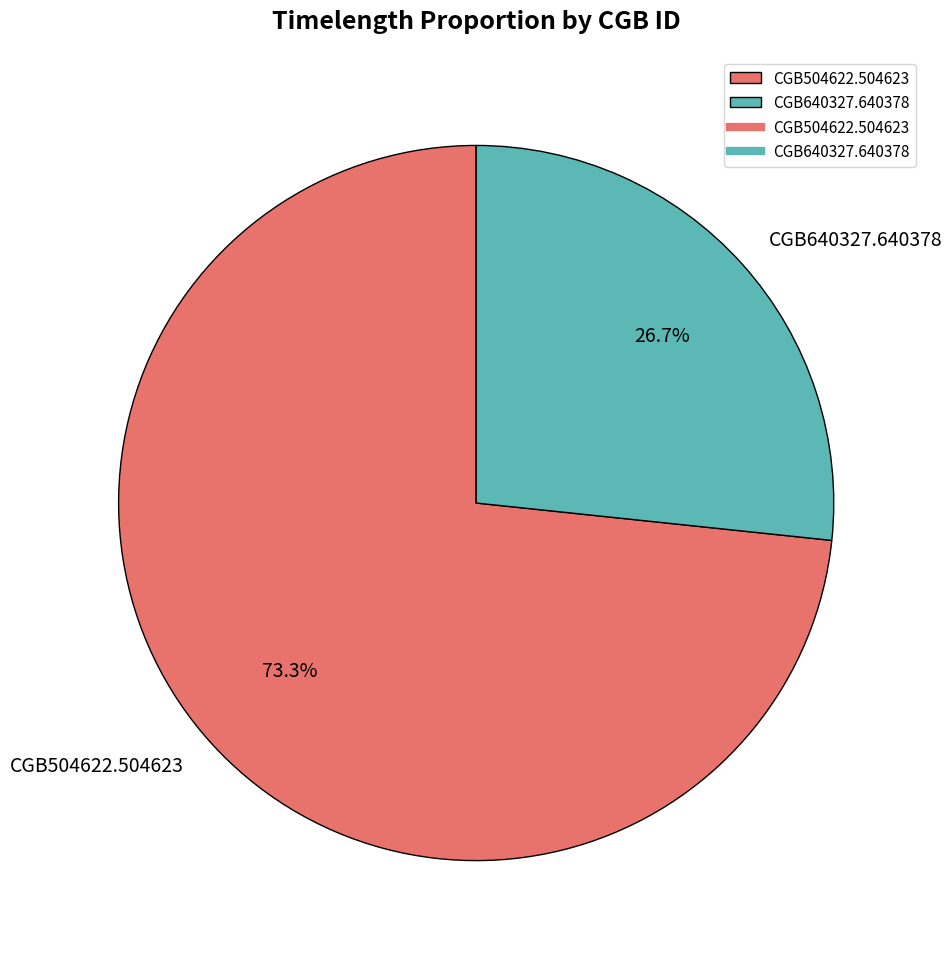

What percentage do CGB640327.640378 and CGB504622.504623 together represent?

100.0%